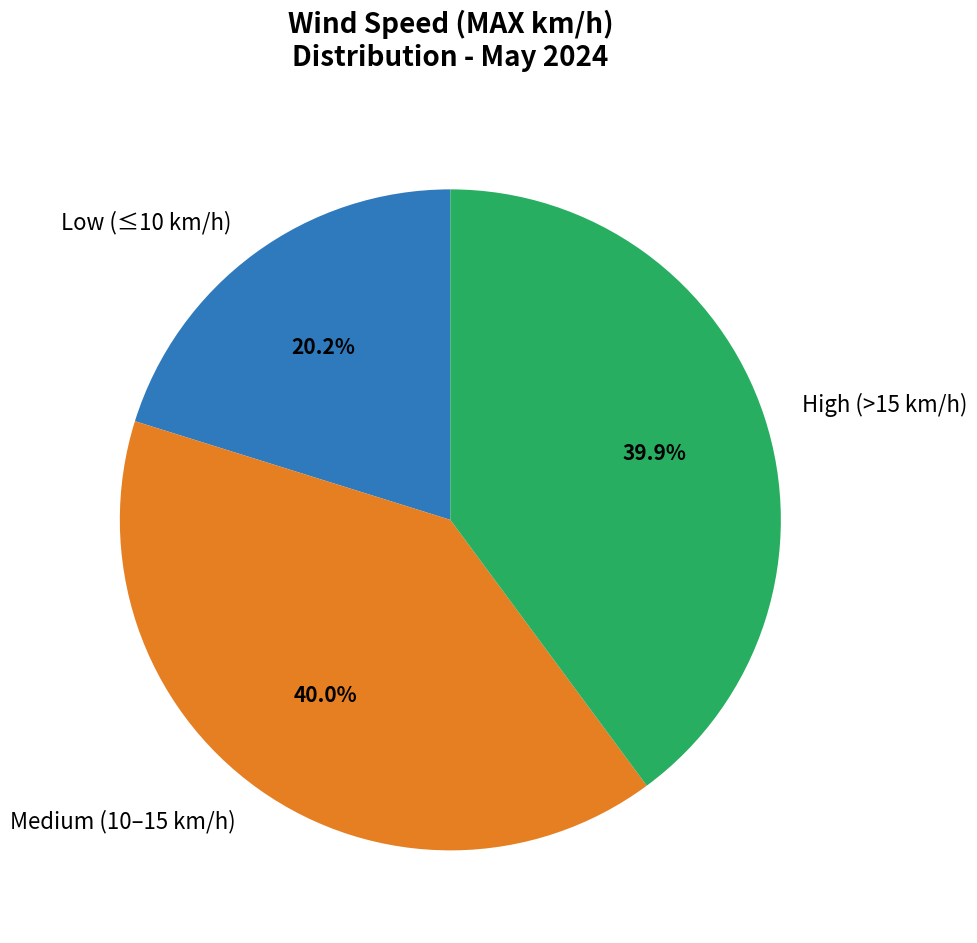

Is there a majority slice in this chart?

No